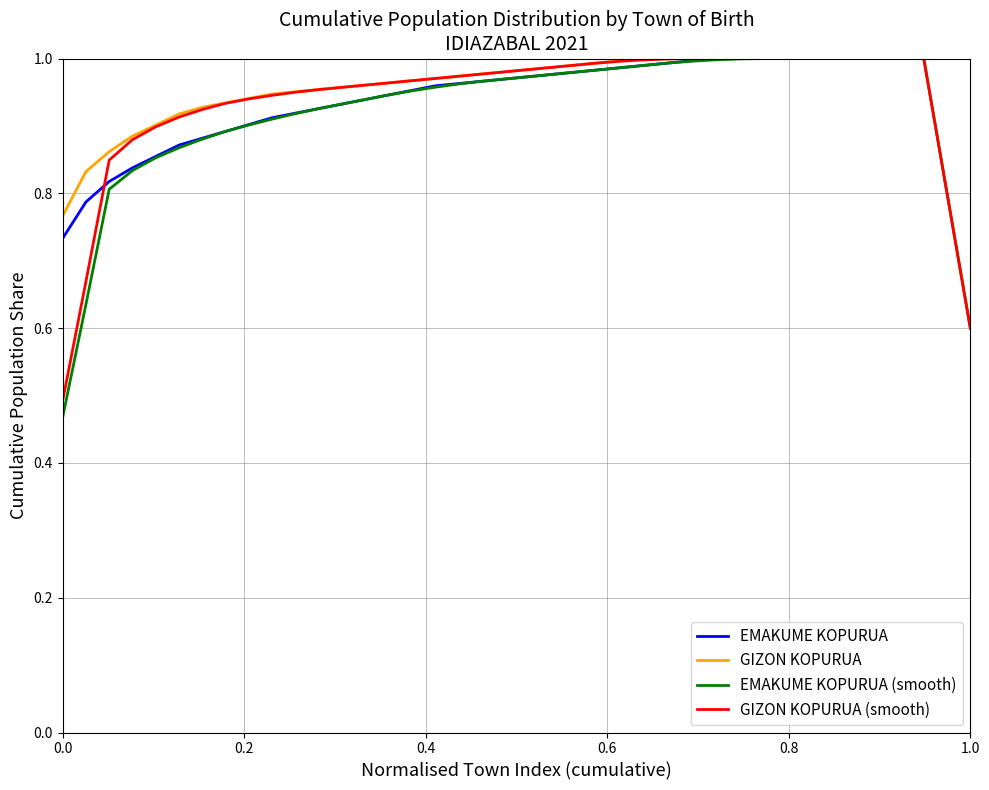

Which series has the widest spread of values?

EMAKUME KOPURUA (smooth)